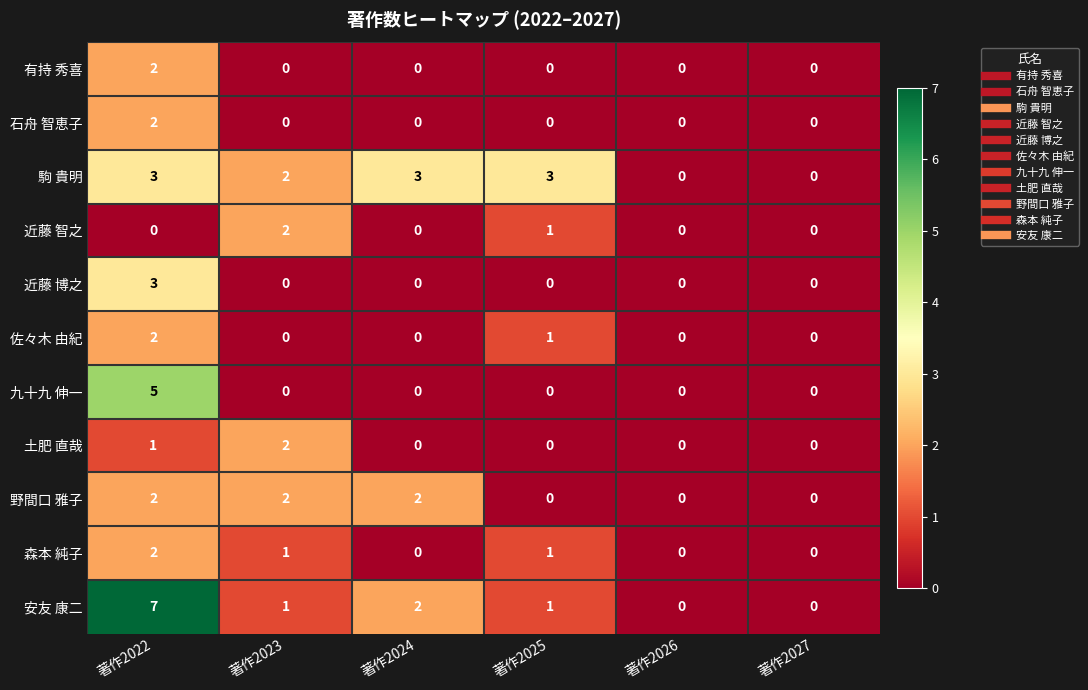

What is the difference between the highest and lowest values at 著作2025?

3